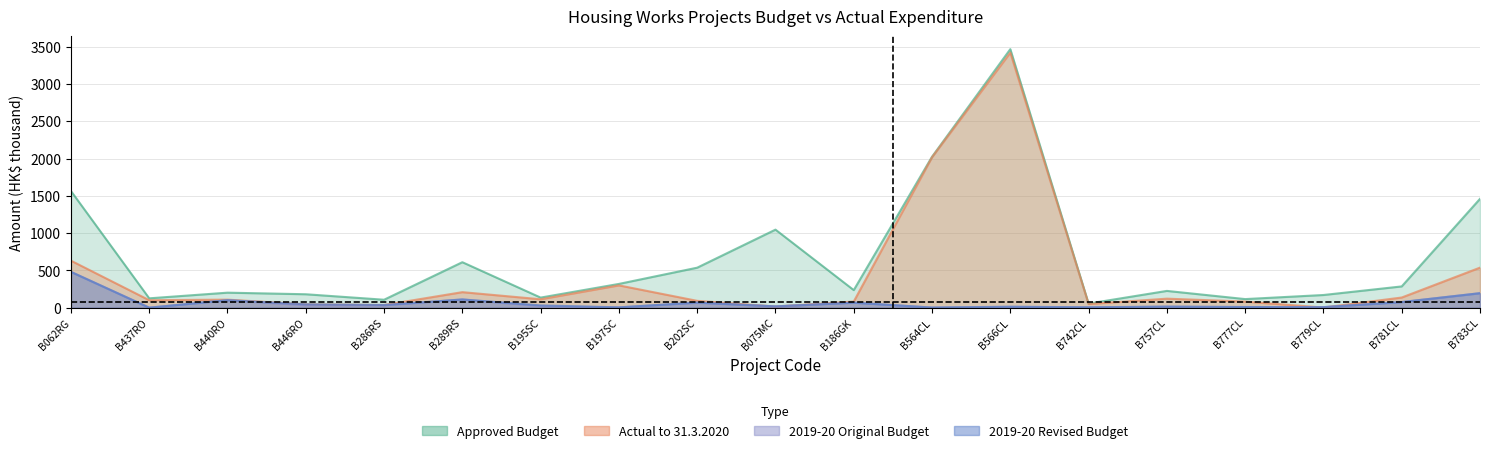

At which label does original_budget_2019 reach its minimum?

B437RO